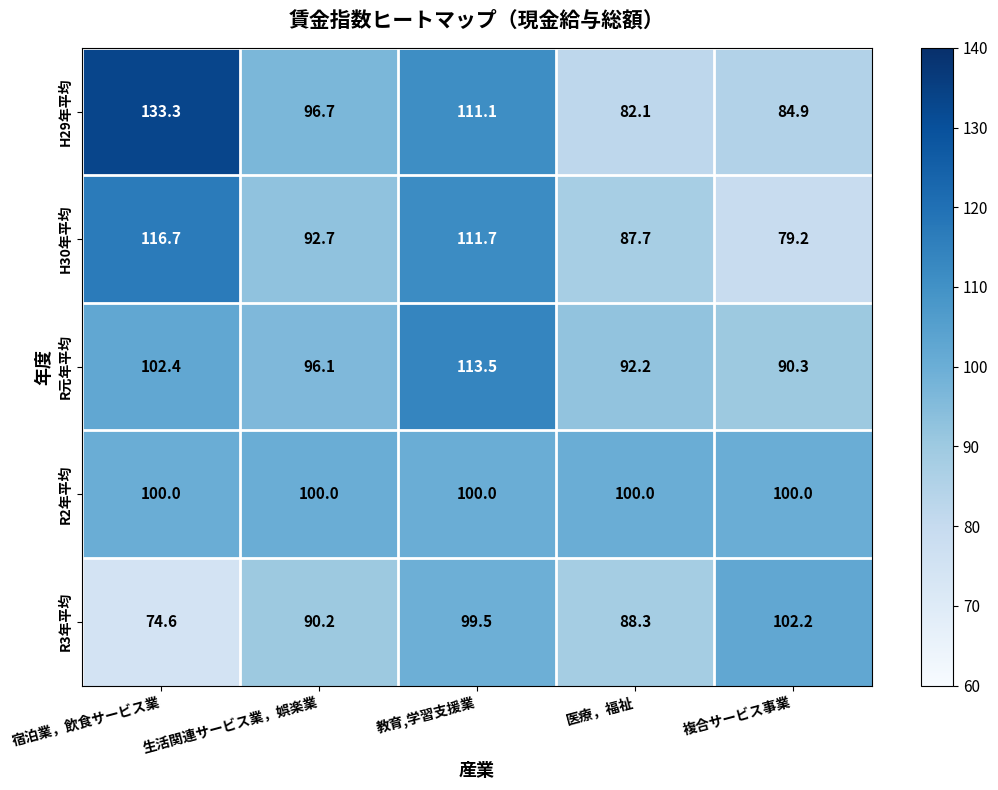

List the series in order of their peak value, highest first.

H29年平均, H30年平均, R元年平均, R3年平均, R2年平均